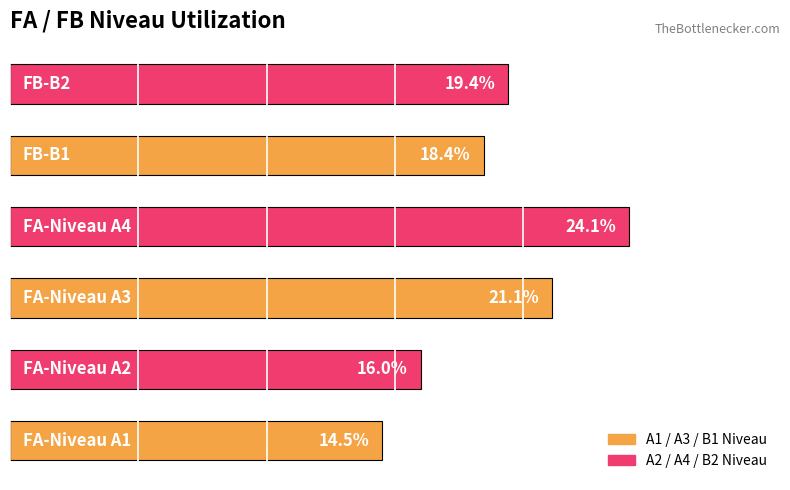

What is the smallest value displayed?

14.5